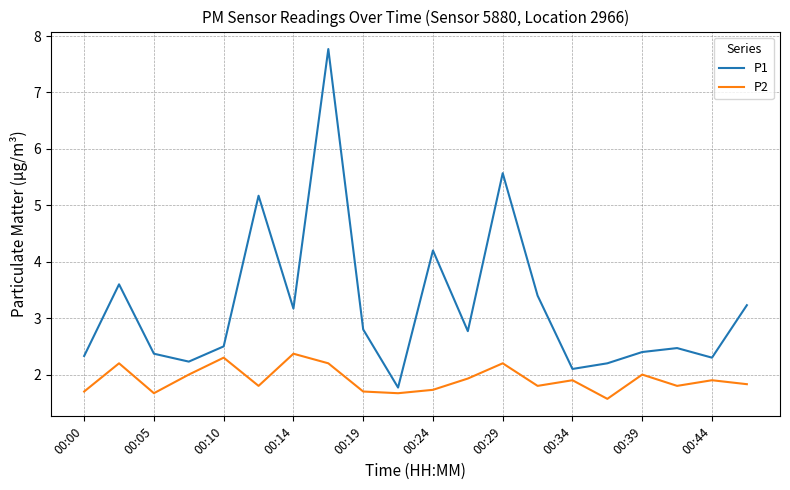

True or false: P1 has more than 0 points higher than both neighbors.

True